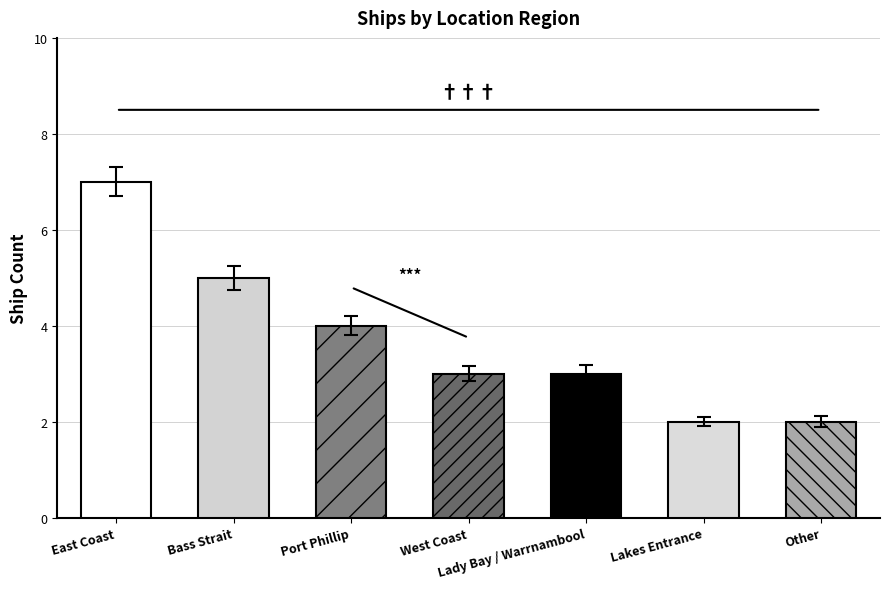

The value at Bass Strait is 7. True or false?

False